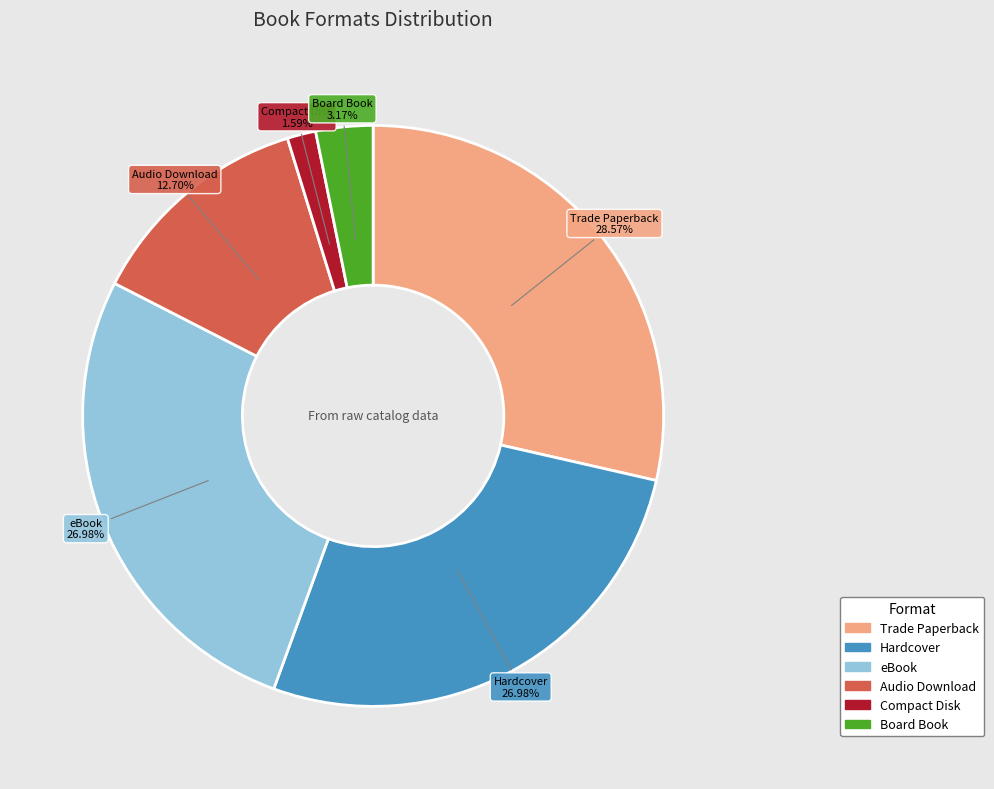

To the nearest percent, what portion does Board Book represent?

3%